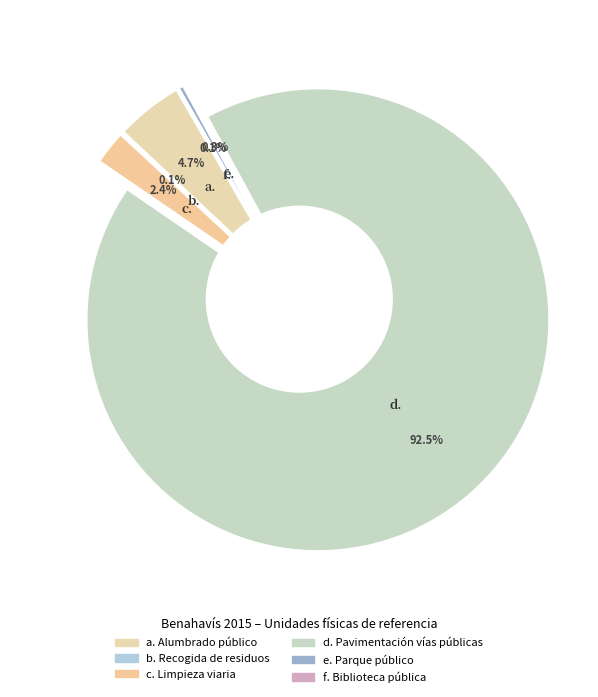

True or false: Pavimentación vías públicas accounts for 99% of the total.

False